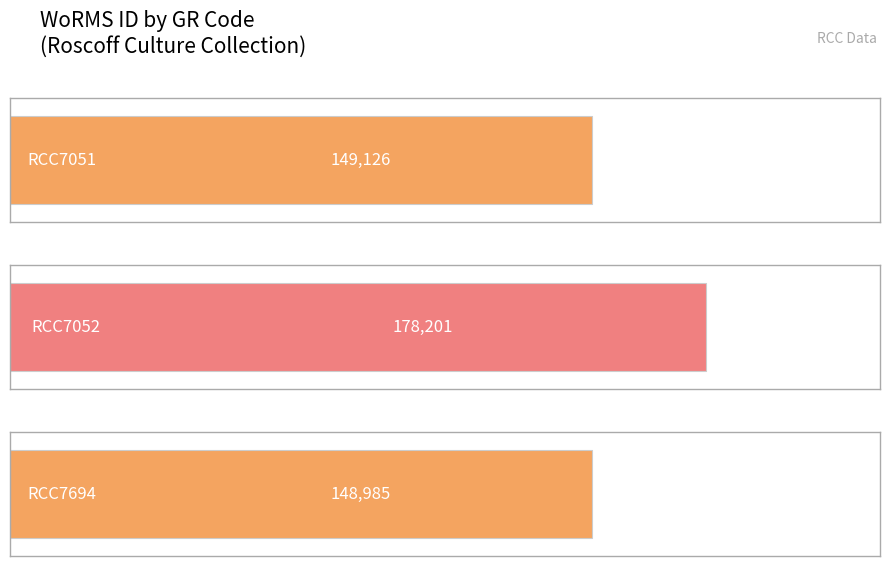

Rank the categories by value from lowest to highest.

RCC7694, RCC7051, RCC7052